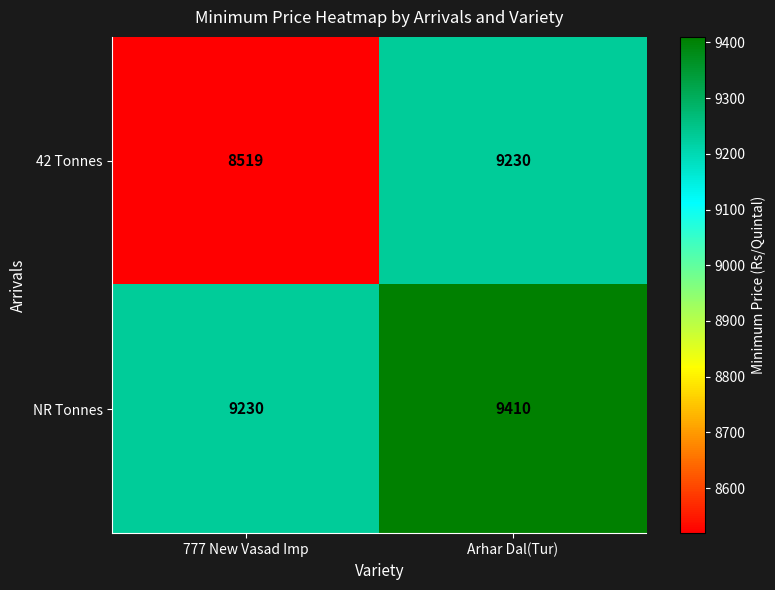

Reading left to right, transcribe all the data shown in this chart.

42 Tonnes: 8519	9230
NR Tonnes: 9230	9410